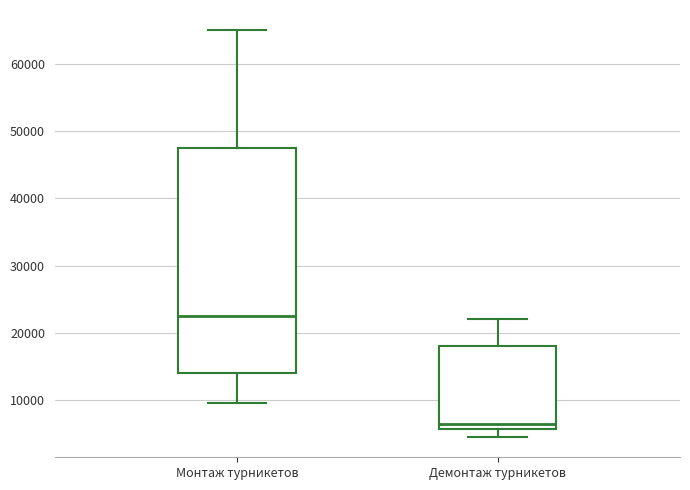

Where is the upper edge of the box for Демонтаж турникетов on the y-axis? The values are not printed on the chart, so give them approximately, as read against the axis.

18000